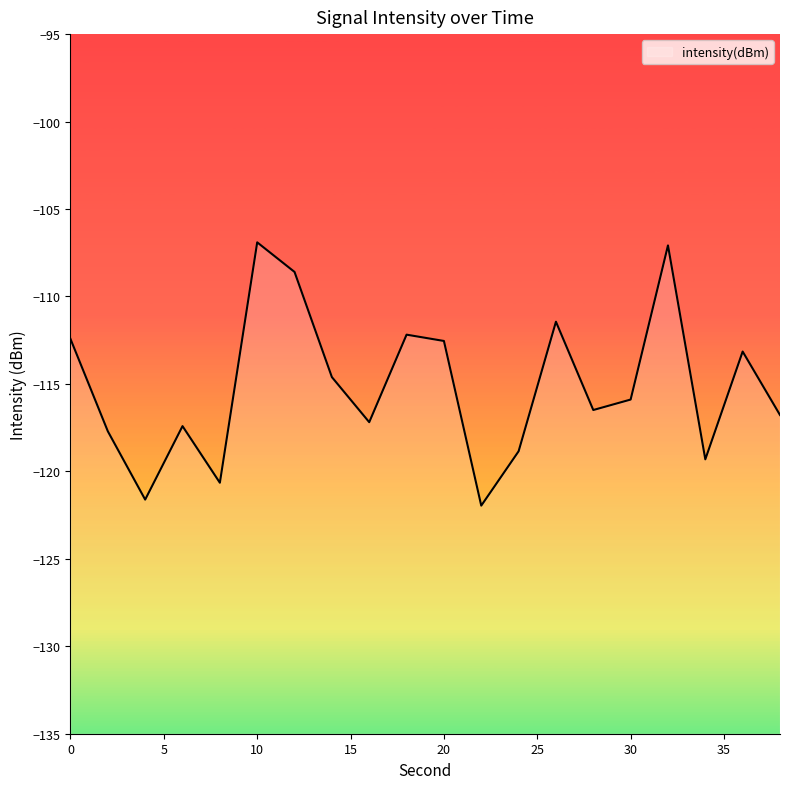

What is the sum of the values at 20 and 8?

-233.2